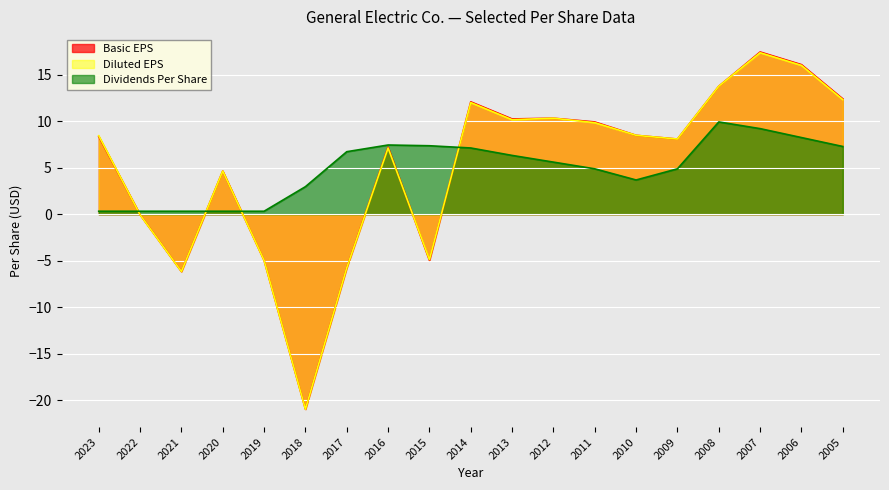

At which category is the sum across all series the highest?

2007